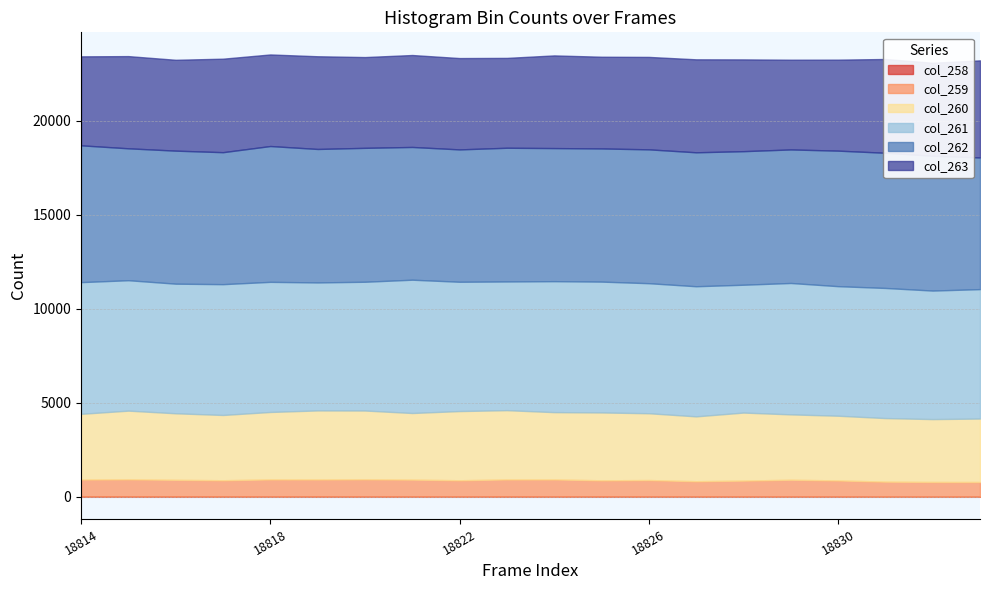

Where is the first local maximum for col_259?

18815